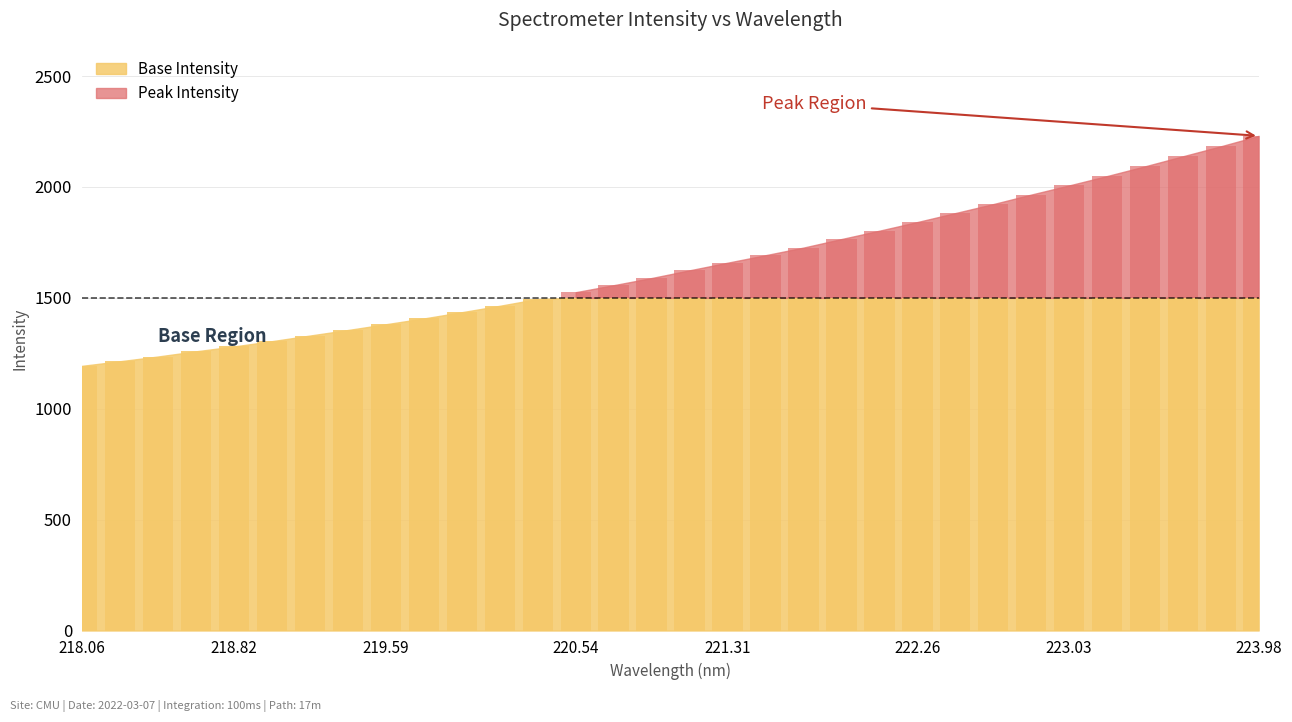

What is the value of the 27th bar from the left?

2006.8